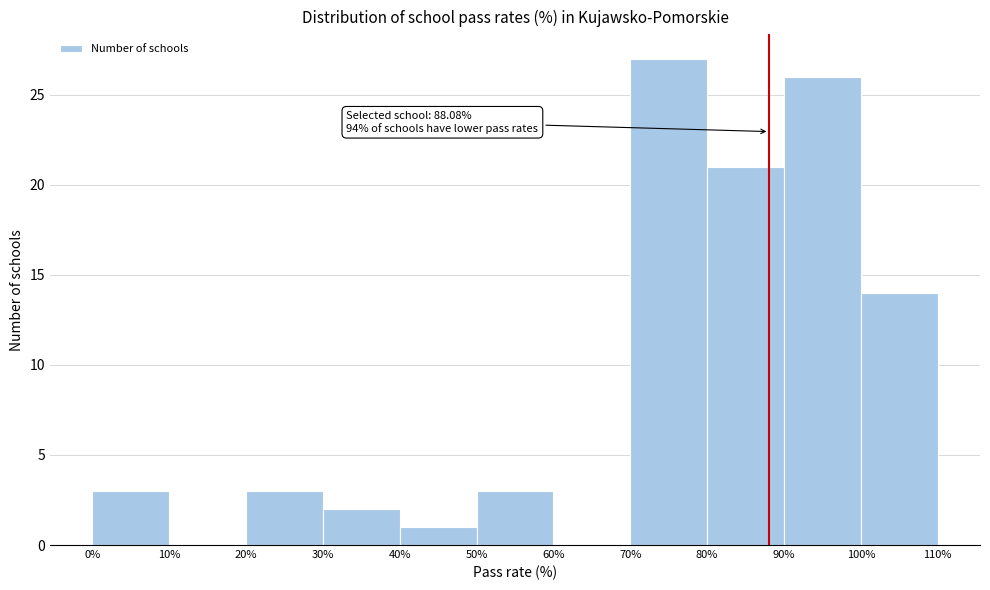

Which range on the x-axis has the tallest bar?

70% to 80%